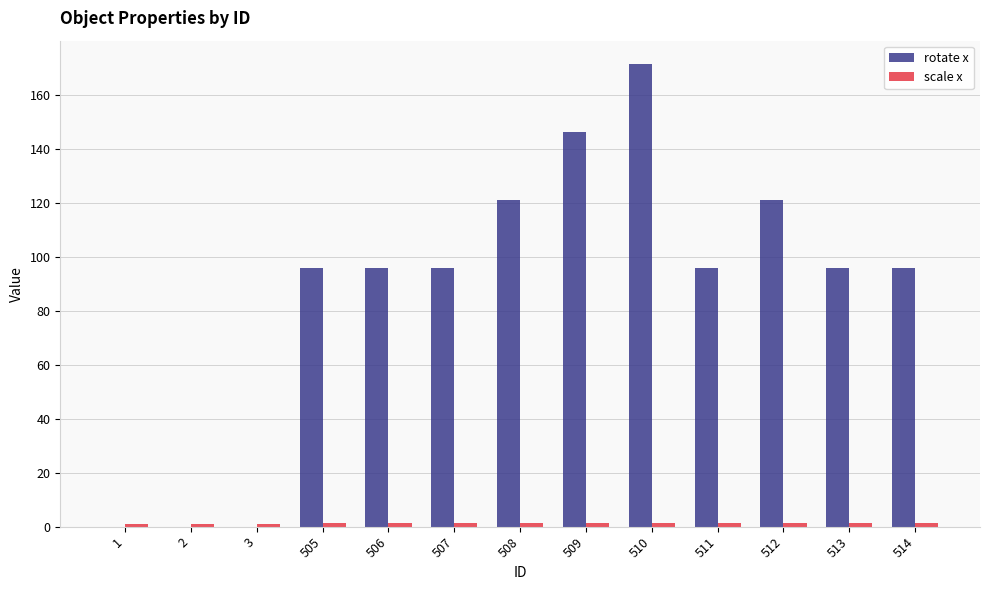

The rotate x series shows 171.4 at 510. True or false?

True